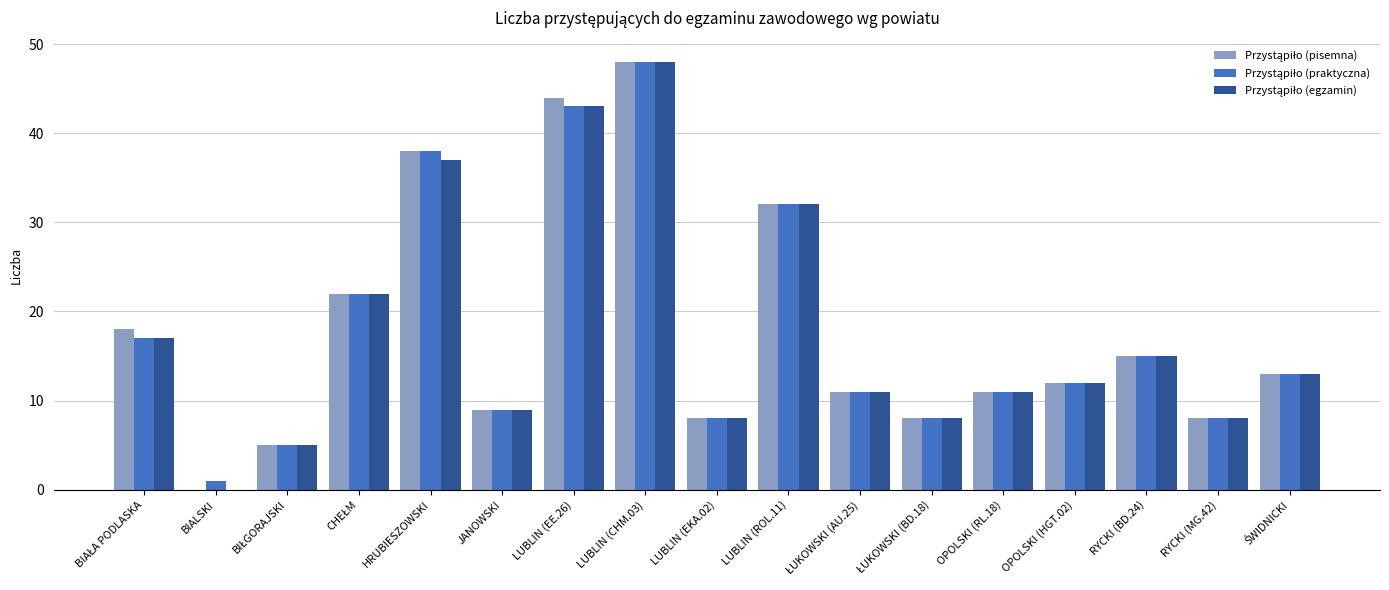

What is the greatest value displayed?

48